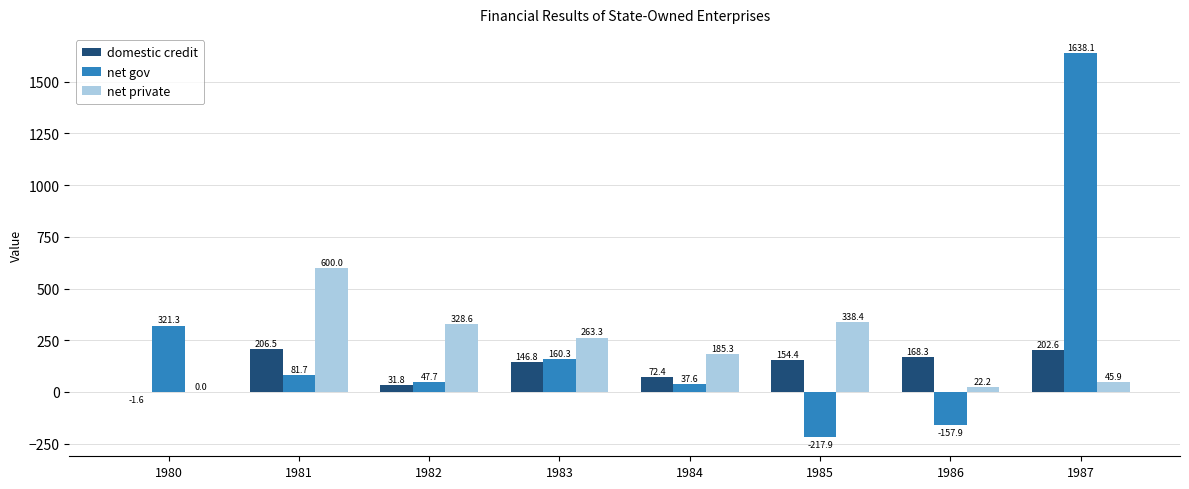

How many distinct data groups are displayed?

3